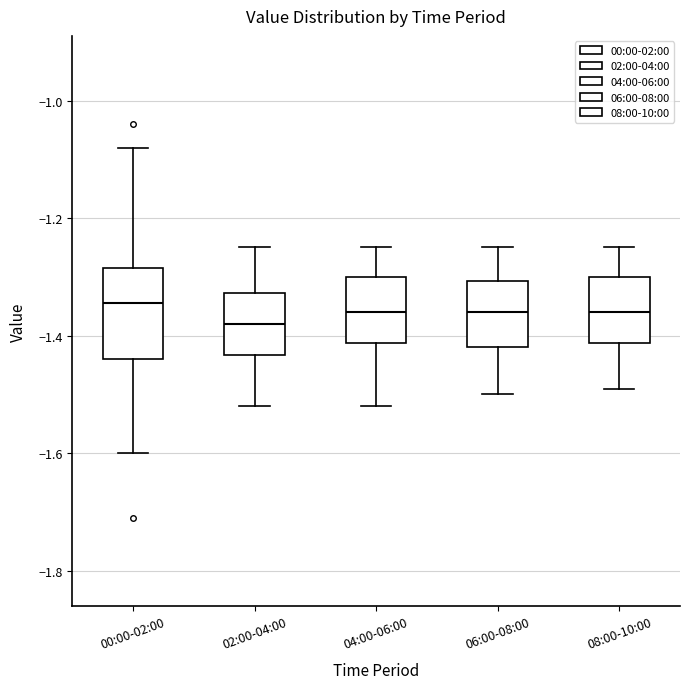

Reading left to right, transcribe this box plot: for each box, give where its median line is, the range the box spans, and where its two whiskers end, as read against the y-axis. The values are not printed on the chart, so give them approximately, as read against the axis.

00:00-02:00: median -1.34, box -1.44 to -1.28, whiskers -1.60 to -1.08
02:00-04:00: median -1.38, box -1.44 to -1.32, whiskers -1.52 to -1.24
04:00-06:00: median -1.36, box -1.42 to -1.30, whiskers -1.52 to -1.24
06:00-08:00: median -1.36, box -1.42 to -1.30, whiskers -1.50 to -1.24
08:00-10:00: median -1.36, box -1.42 to -1.30, whiskers -1.48 to -1.24